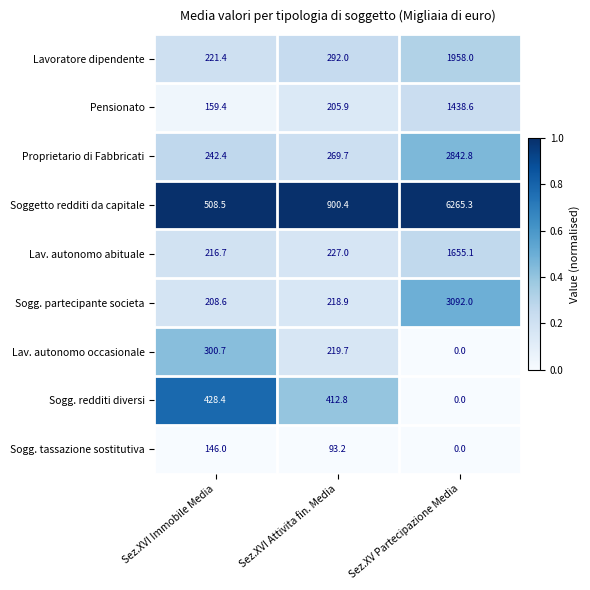

Which series has the largest total across all categories?

Soggetto redditi da capitale